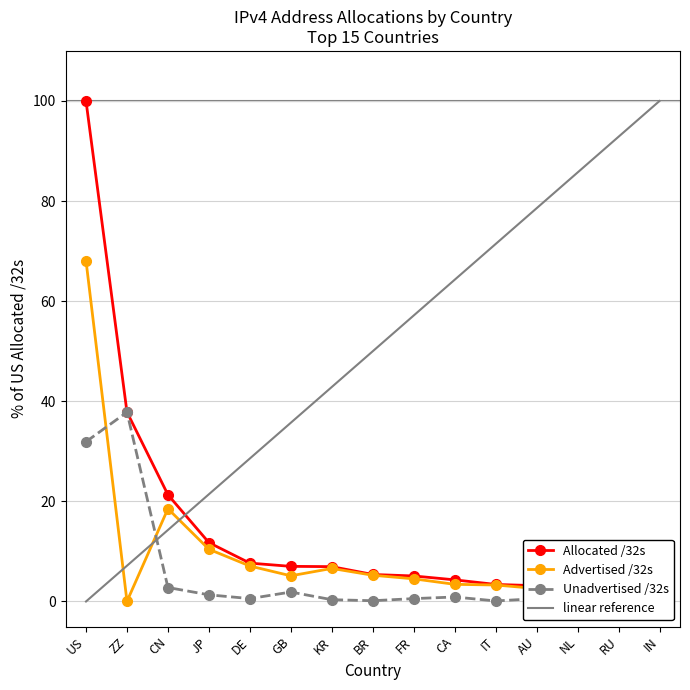

What is the total value across all series at RU?

5.6